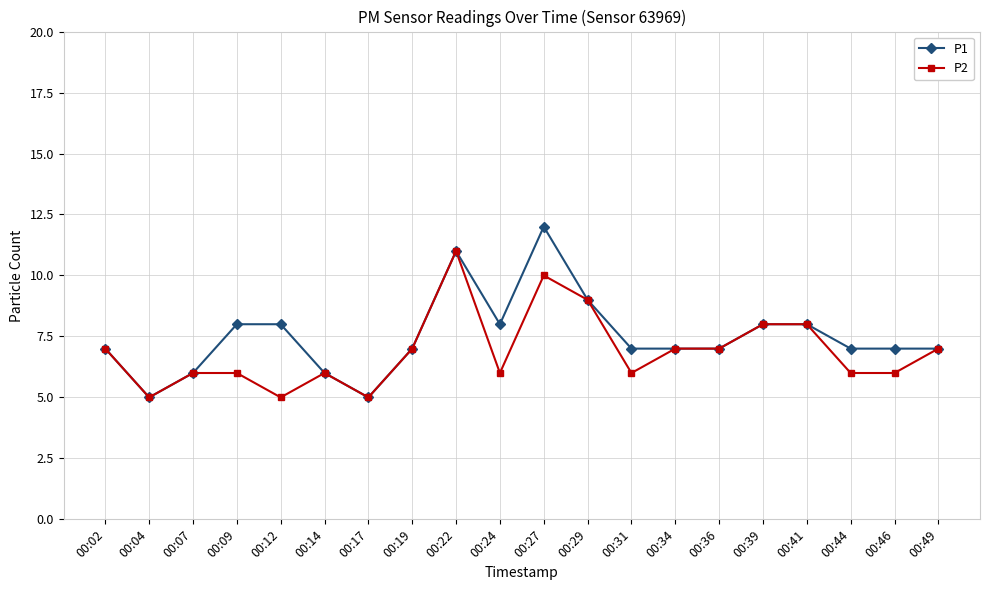

The P1 series shows 7 at 00:34. True or false?

True